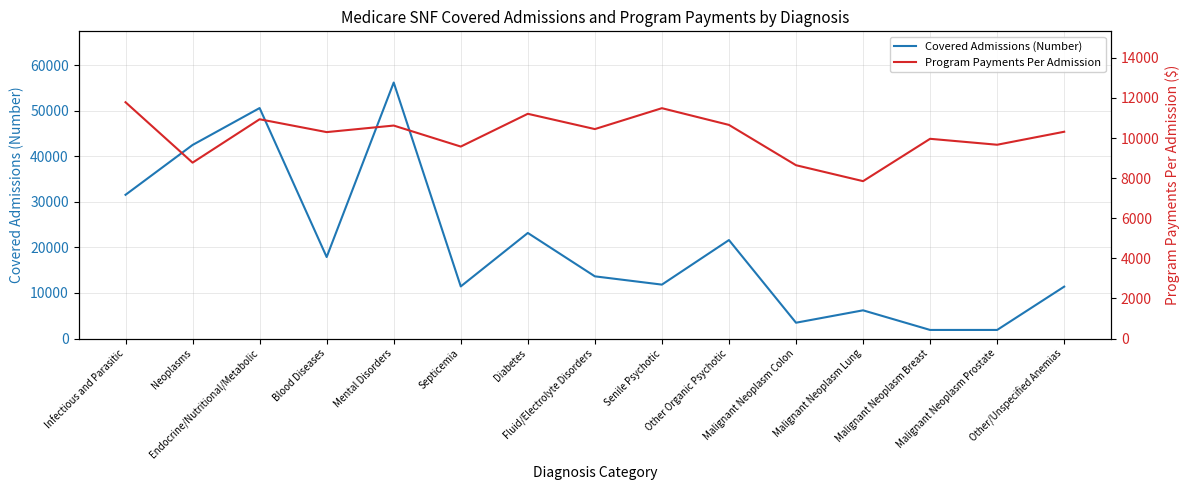

Does the chart display data point markers on the line(s)?

No